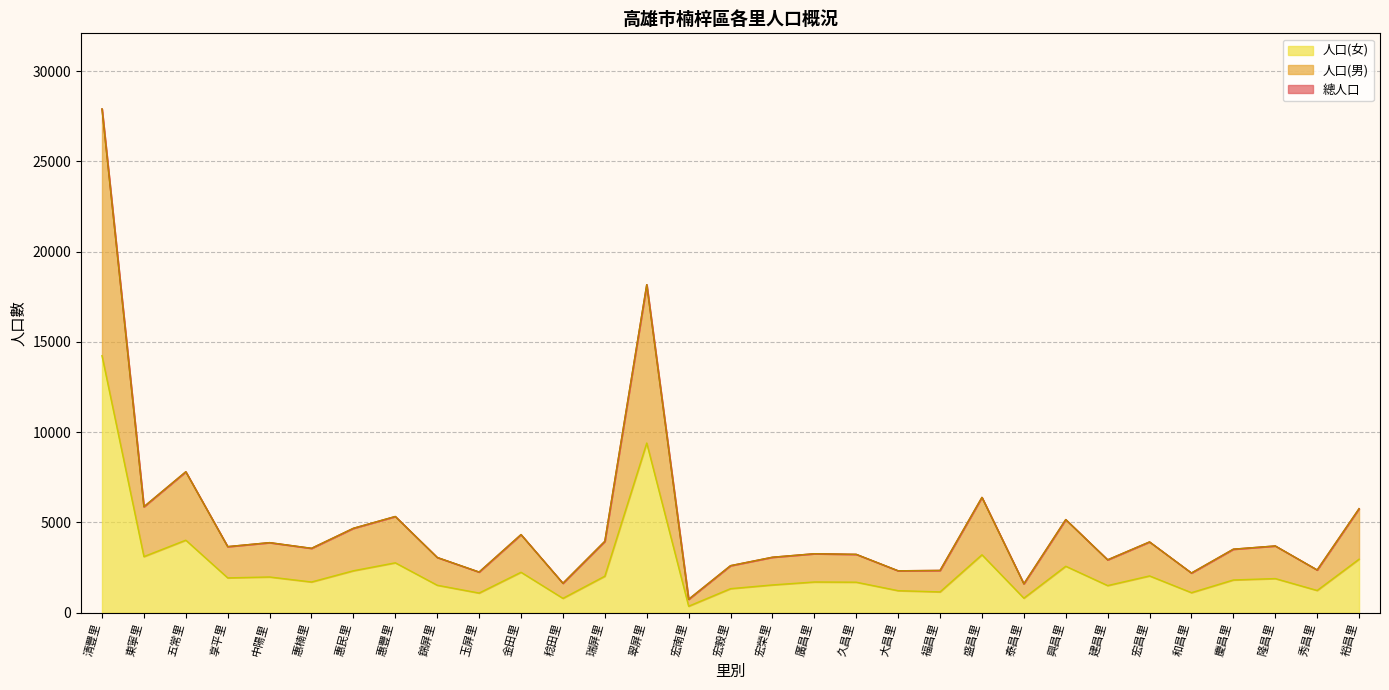

What is the value of the 人口(女) point at the 7th from the left?

2325